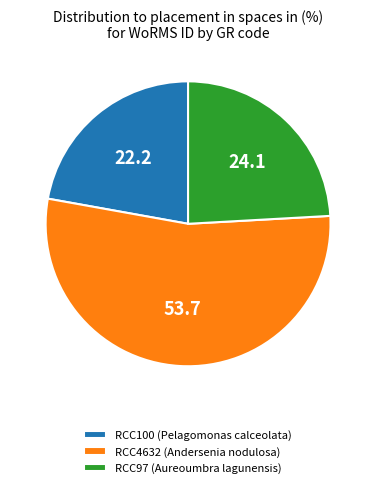

Is there any slice that represents more than half of the pie?

Yes